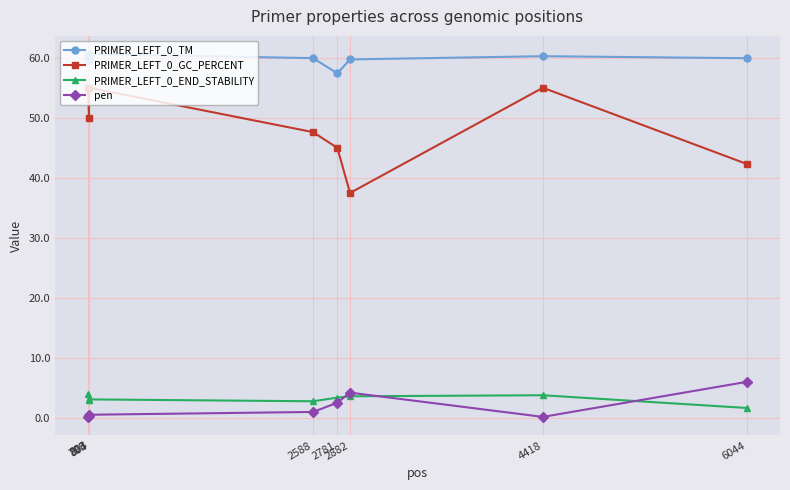

What is the difference between the second highest and second lowest values in the pen series?

4.0